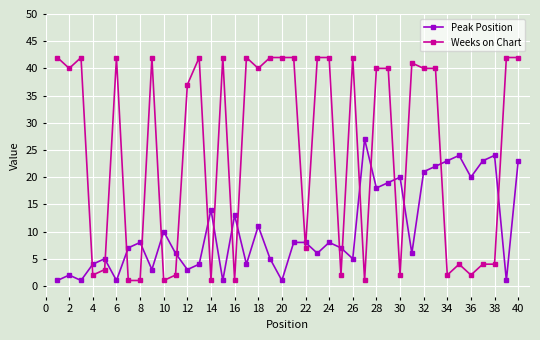

What is the maximum value shown in the chart?

42